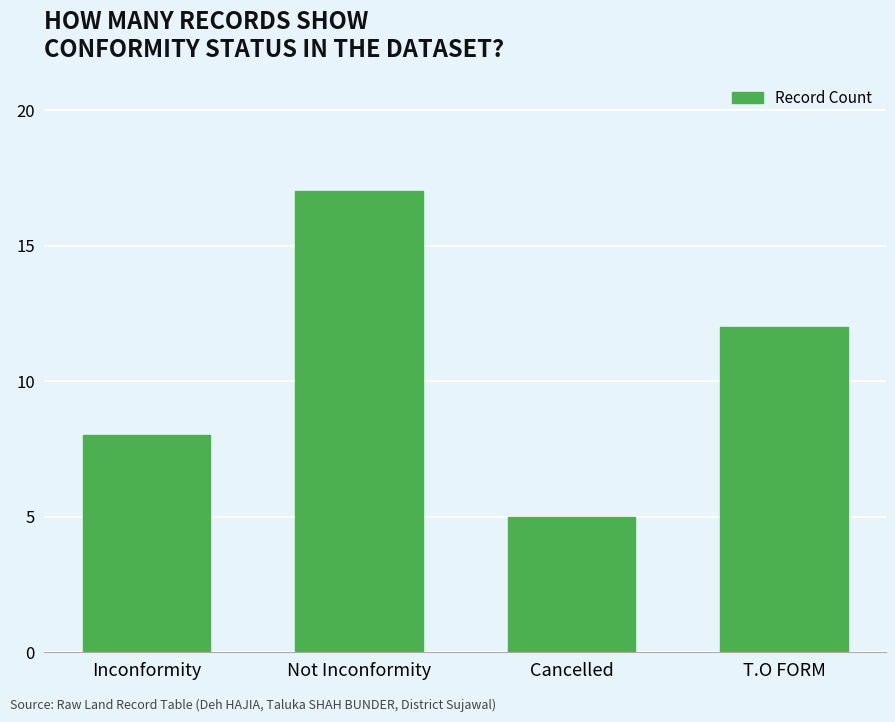

Rank the categories by value from highest to lowest.

Not Inconformity, T.O FORM, Inconformity, Cancelled